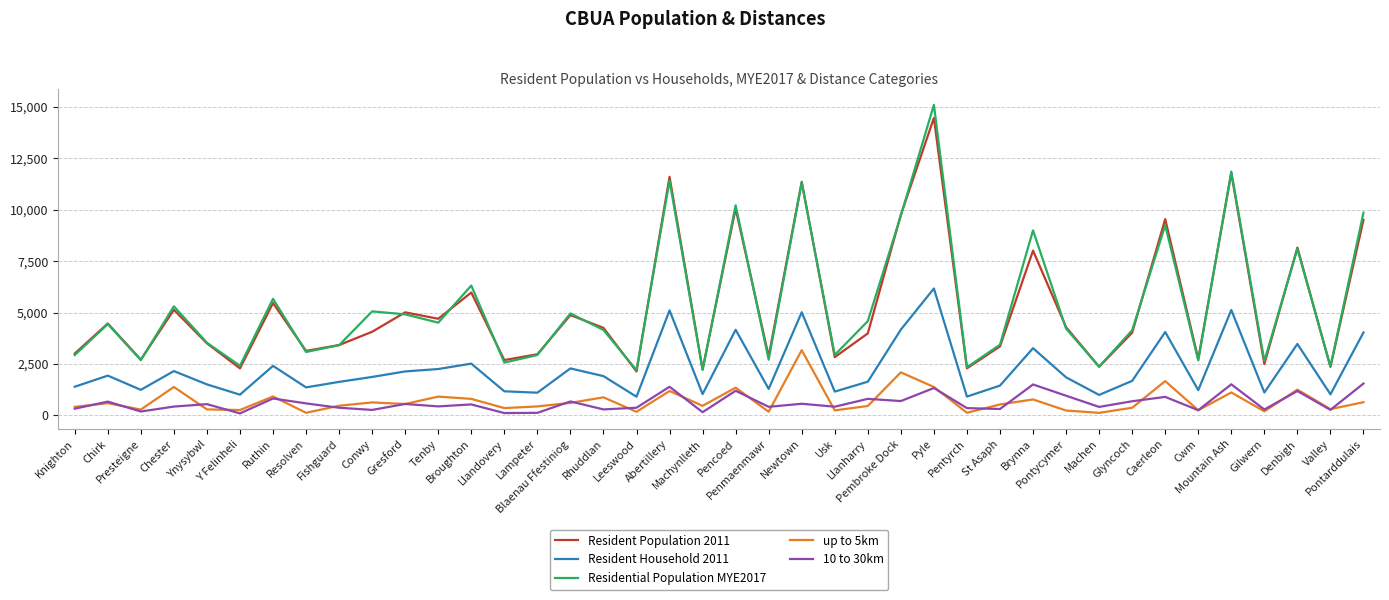

True or false: Resident Household 2011 and Resident Population 2011 intersect in this chart.

False